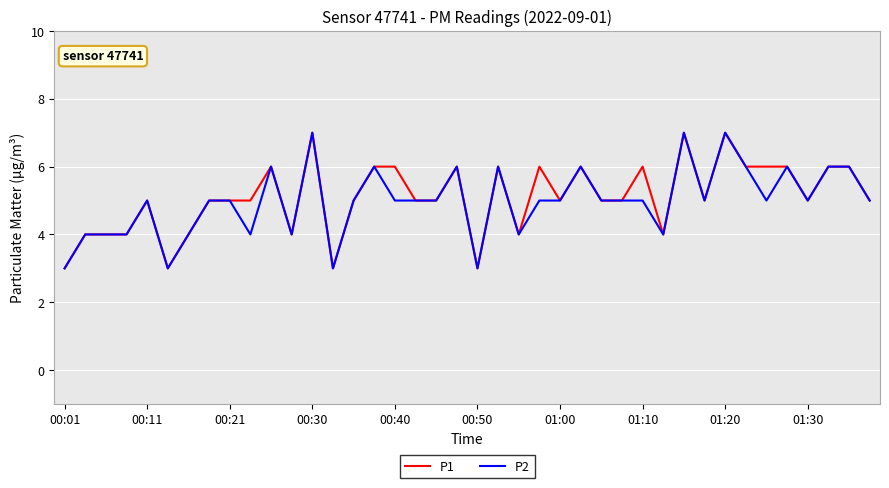

What is the maximum value shown in the chart?

7